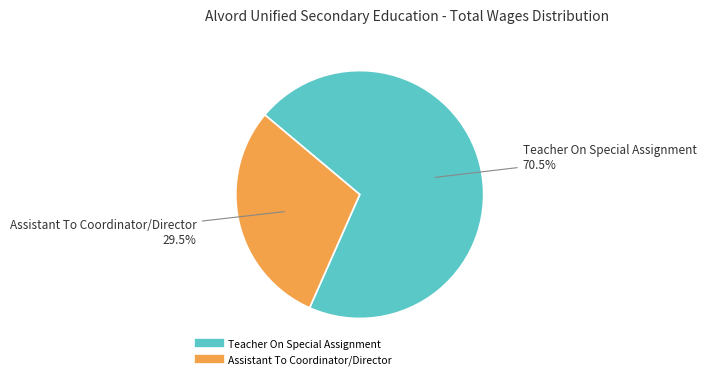

Combined, what portion of the pie is Teacher On Special Assignment and Assistant To Coordinator/Director?

100.0%